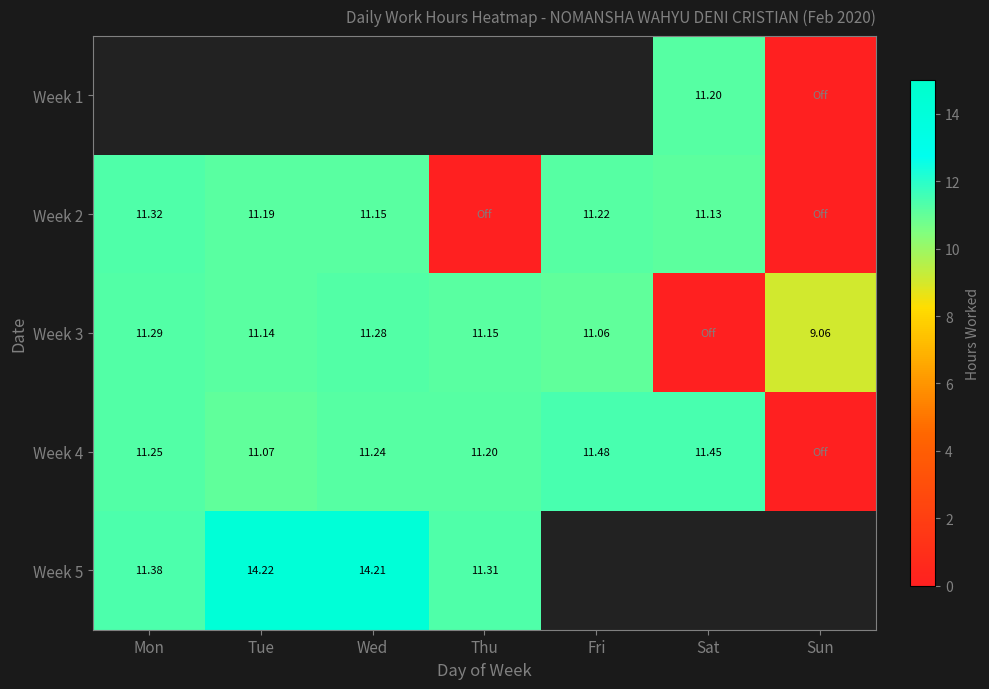

True or false: Week 3 has a value of 11.3 at Mon.

True